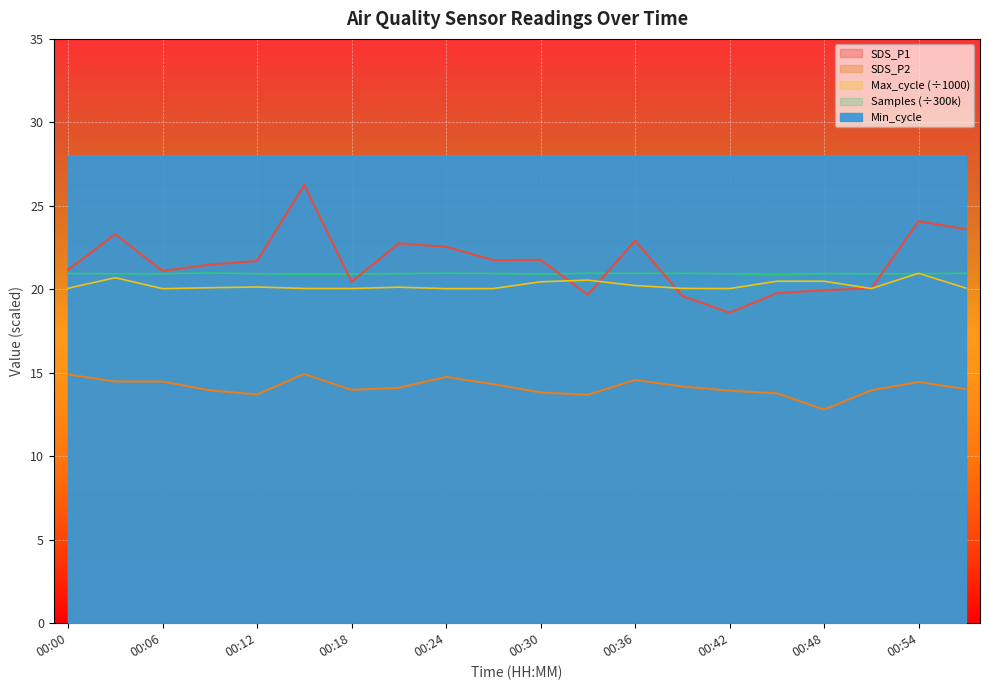

In SDS_P2, how many points are higher than both neighbors (excluding endpoints)?

4